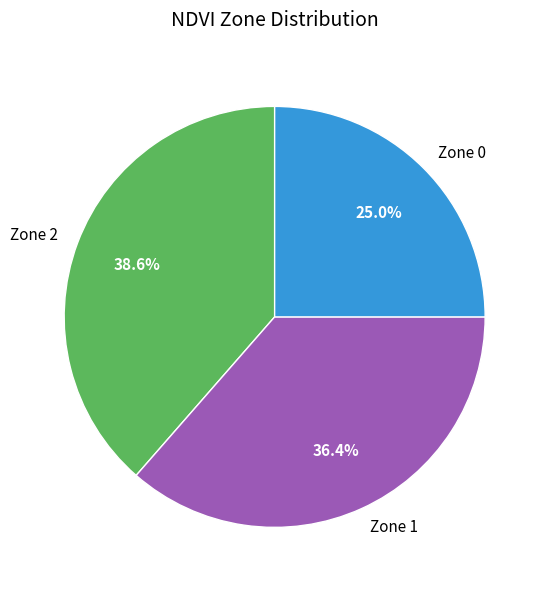

What is the largest slice in the pie chart?

Zone 2